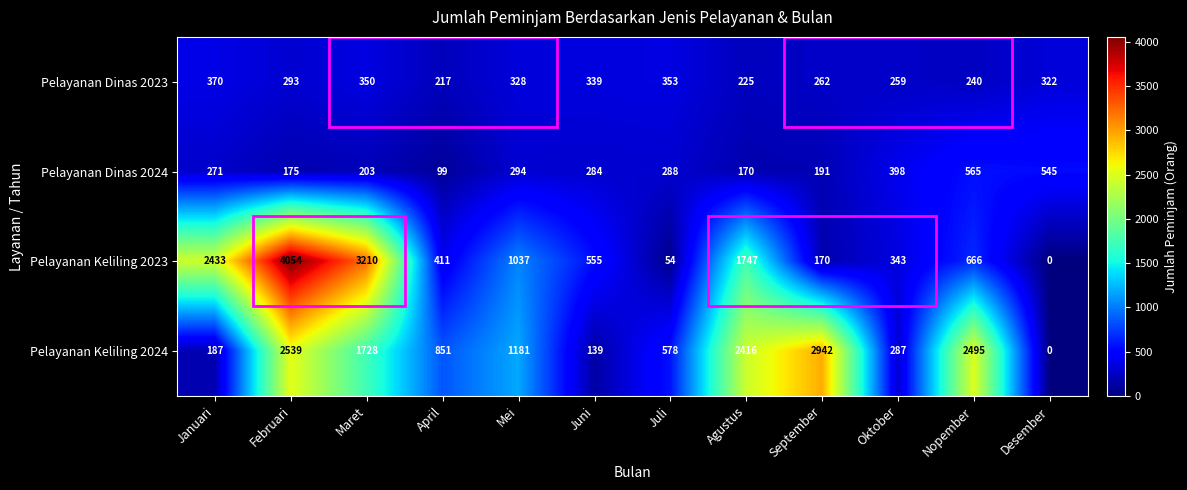

Which series has the largest range (max minus min)?

Pelayanan Keliling 2023